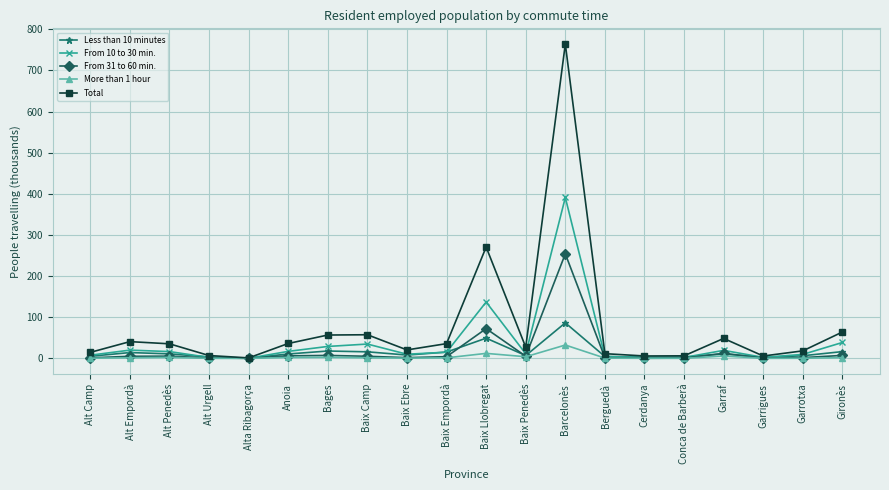

Which series has the widest spread of values?

Total